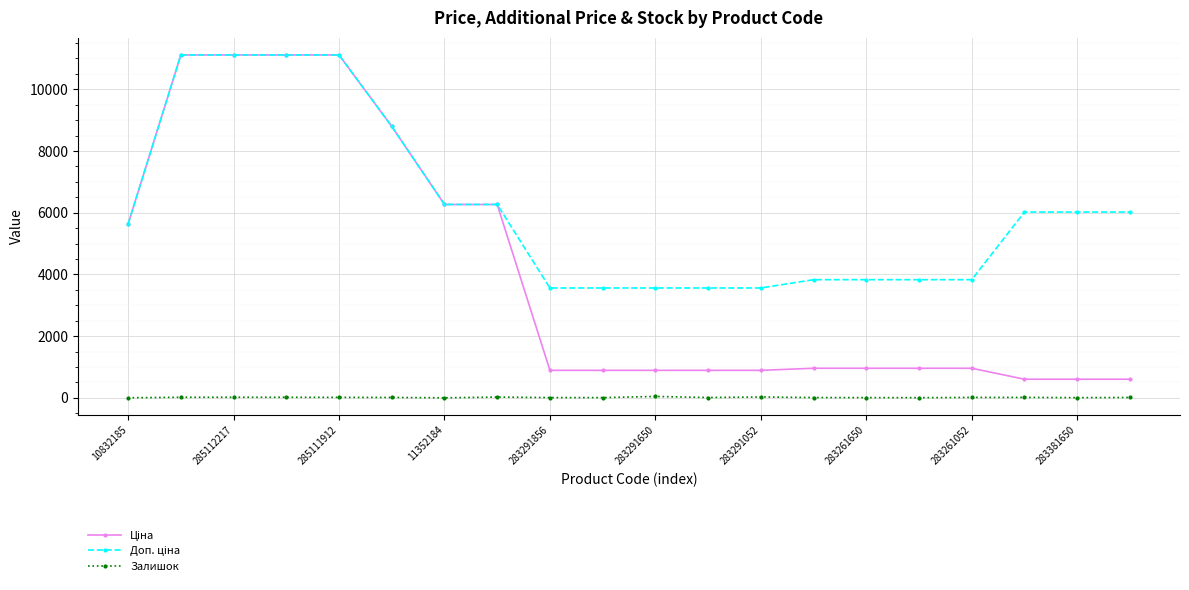

What is the greatest value displayed?

11113.6